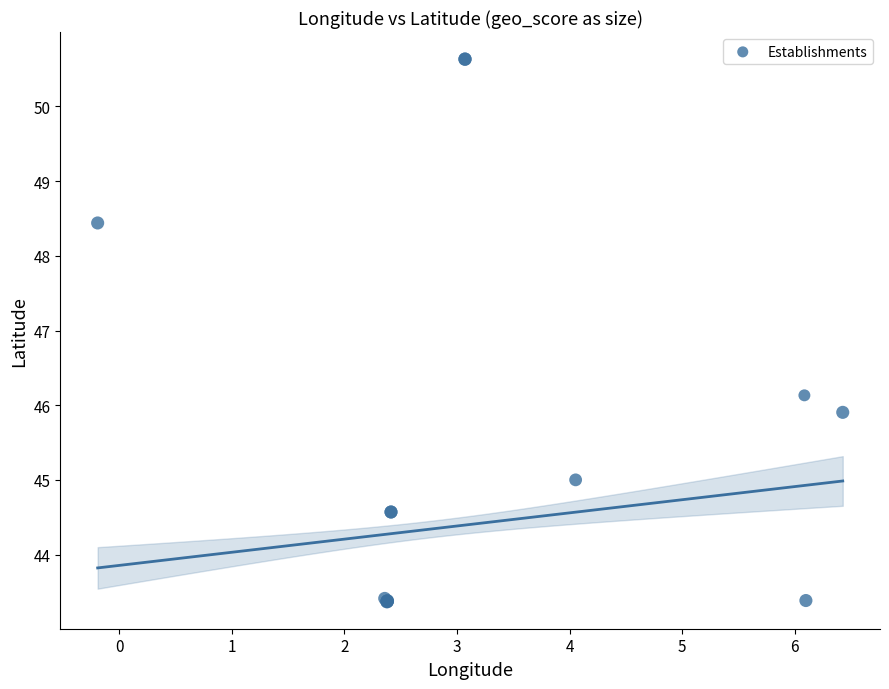

What Y value in the scatter plot is closest to 47?

46.1